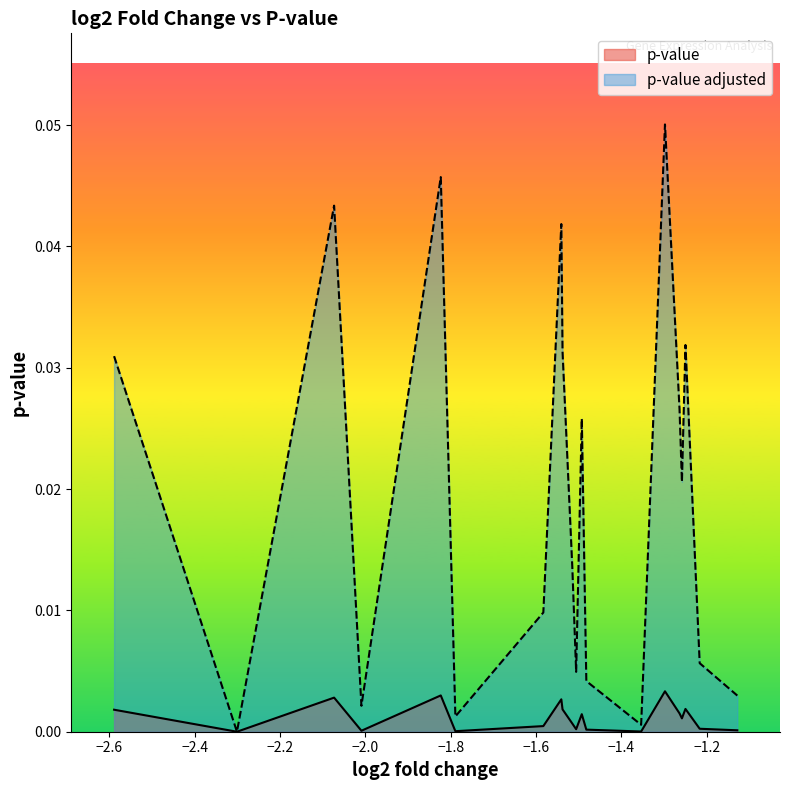

True or false: p-value adjusted and p-value cross at least once.

False